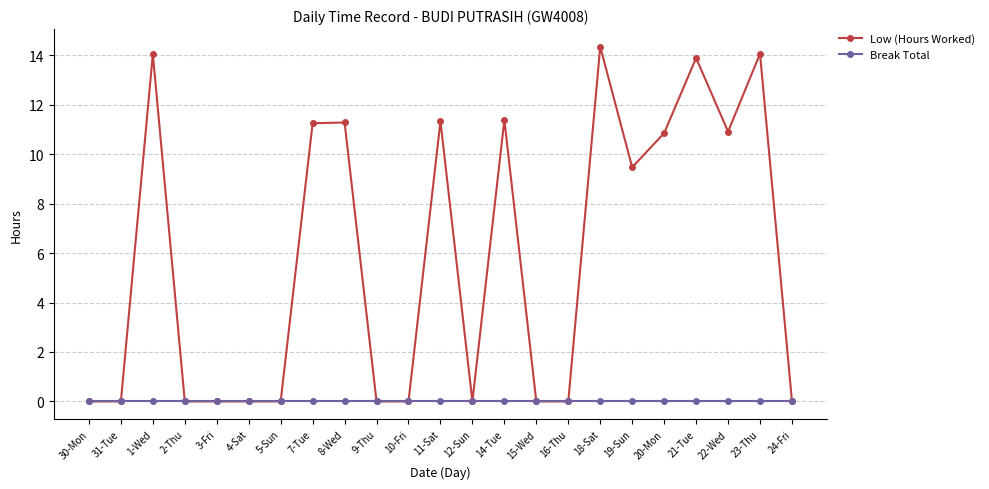

Which category has the highest value across all series?

18-Sat